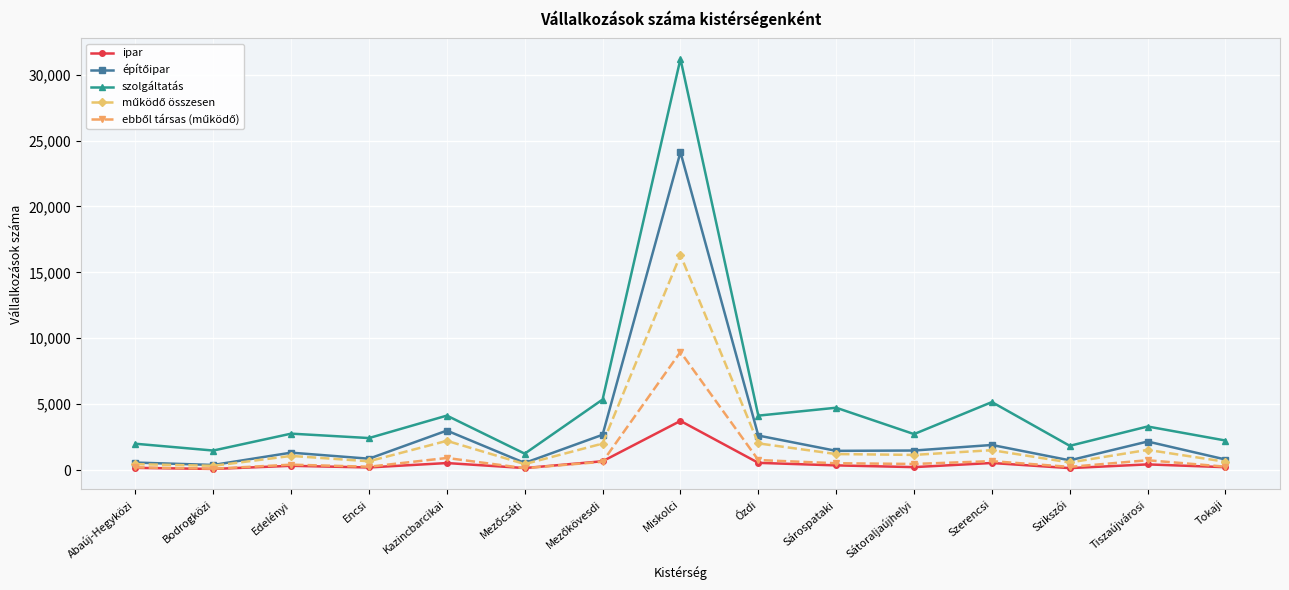

How many data points does each series have?

15